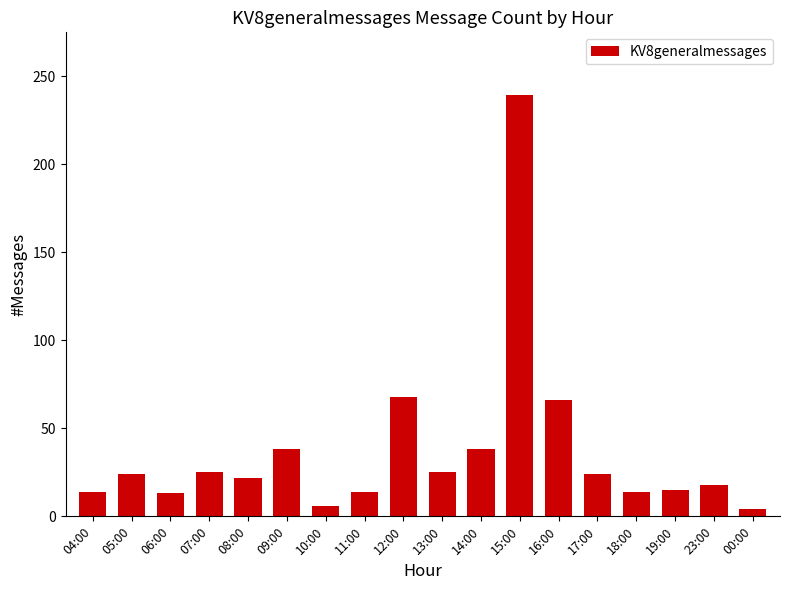

What is the sum of all values?

667